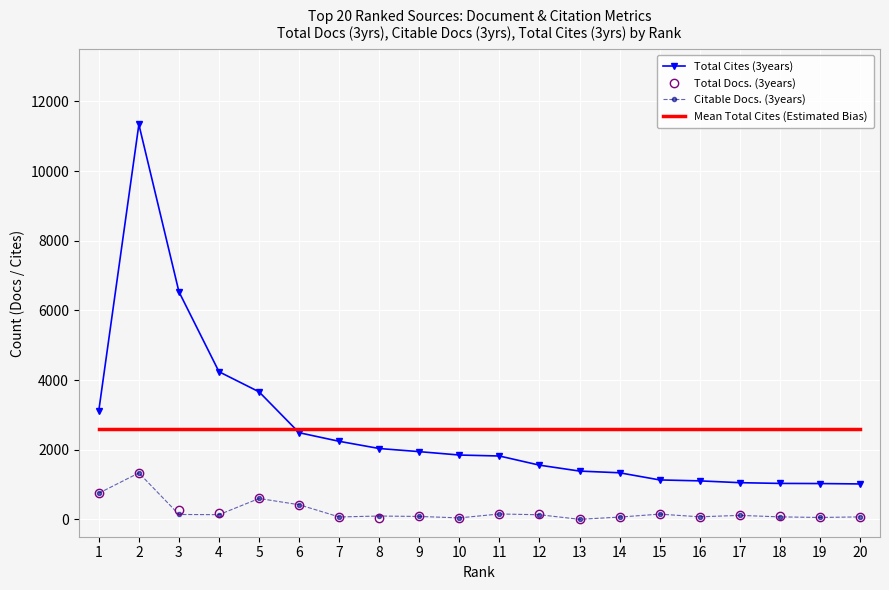

Which series has the widest spread of values?

Total Cites (3years)